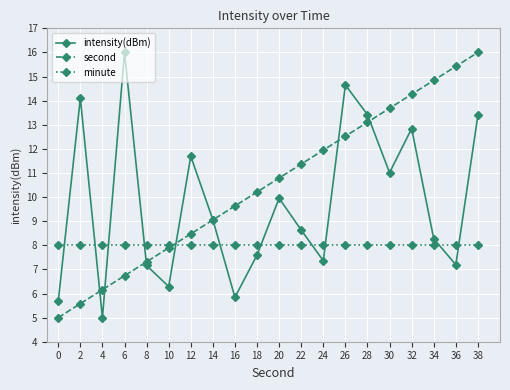

Is the value of minute at 26 greater than the value of second at 6?

Yes